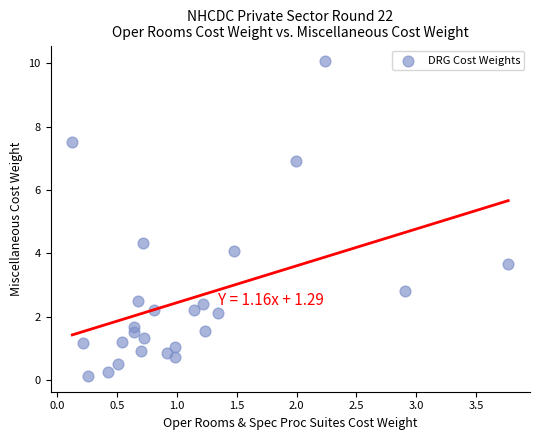

What Y value in the scatter plot is closest to 5?

4.3